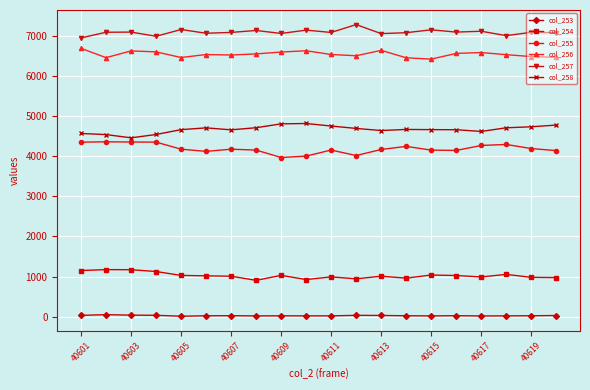

What is the average value of the col_258 series?

4667